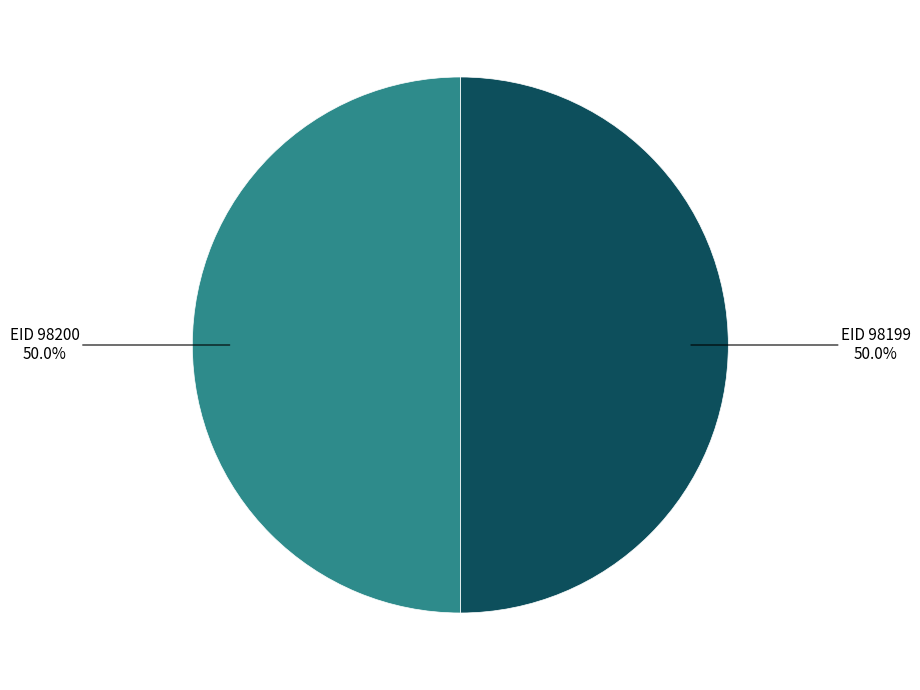

How much of the chart is everything except EID 98200?

50.0%